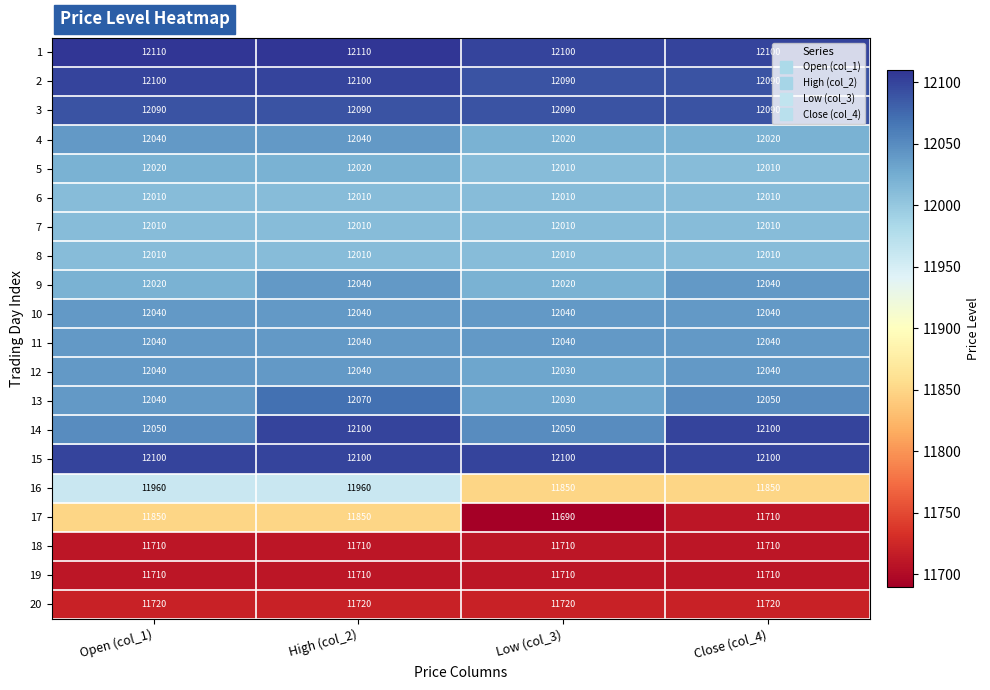

Which series changed the most between Low (col_3) and Close (col_4)?

14